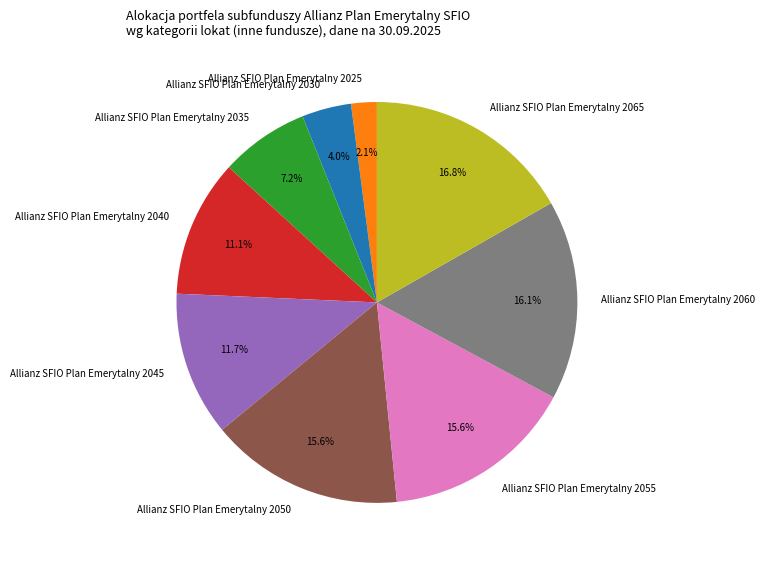

Do Allianz SFIO Plan Emerytalny 2040 and Allianz SFIO Plan Emerytalny 2055 together represent more than half of the pie?

No